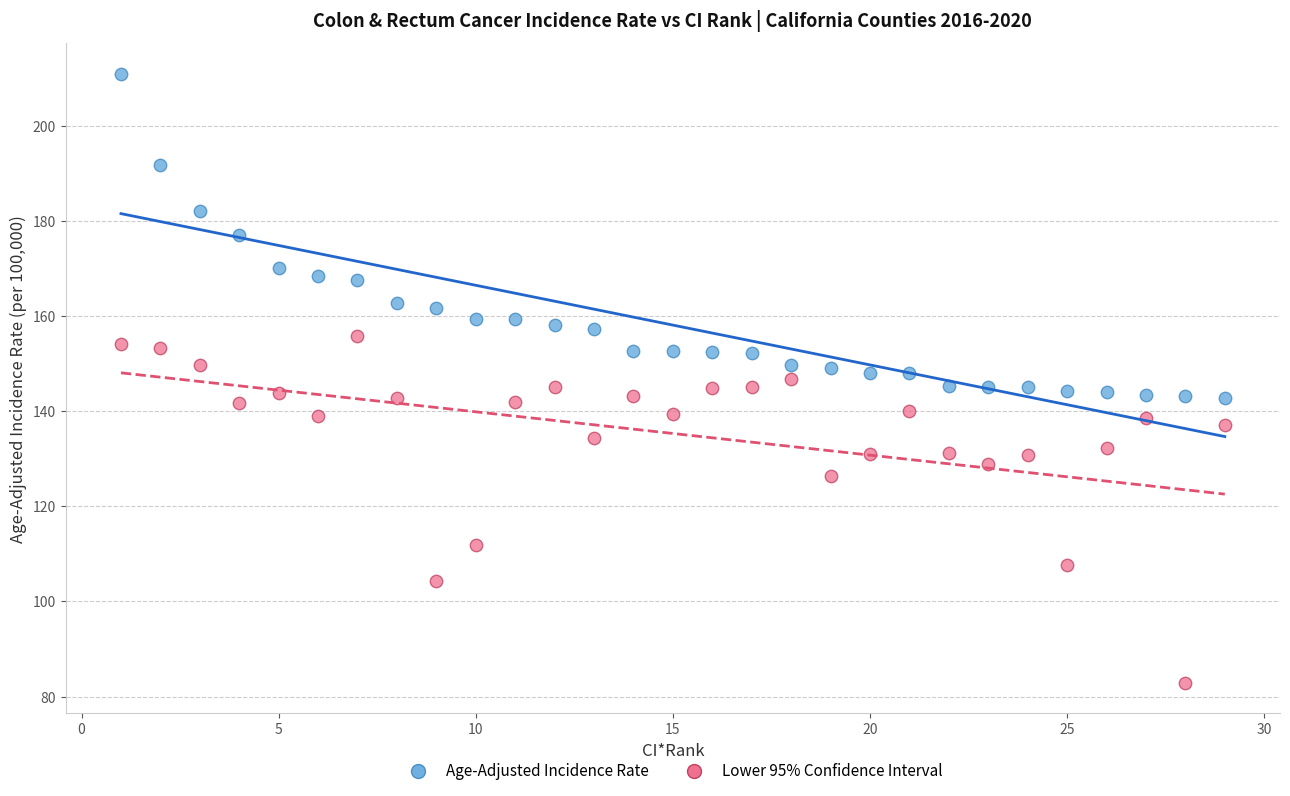

Across all data points, what is the range of X values (max minus min)?

28.0